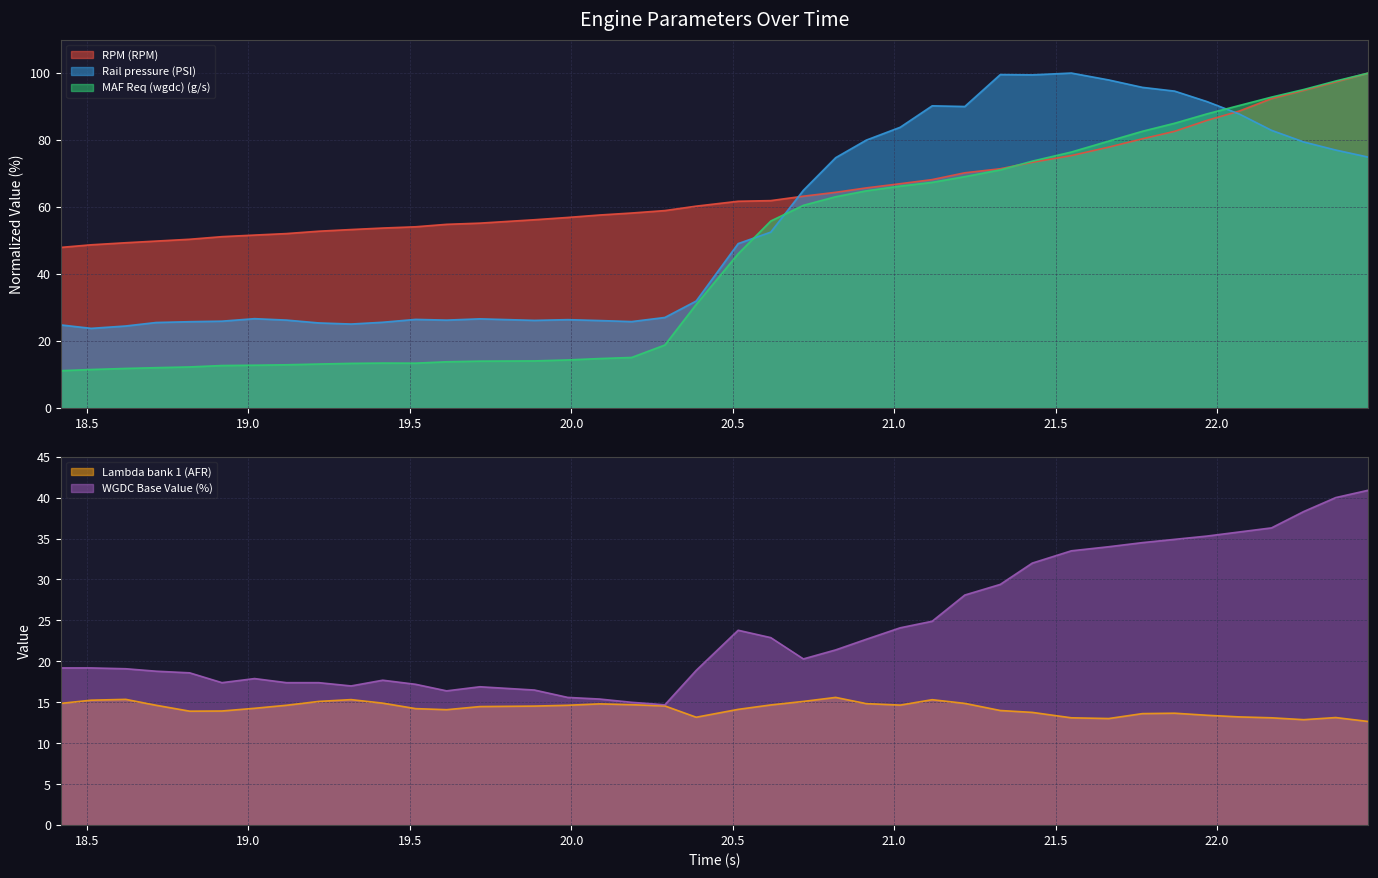

What is the highest value of the Rail pressure (PSI) series?

100.0